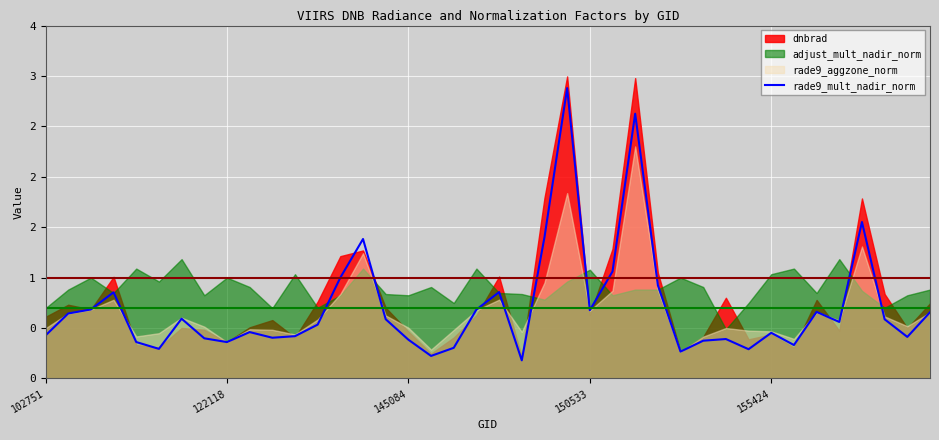

What is the average value?

0.7